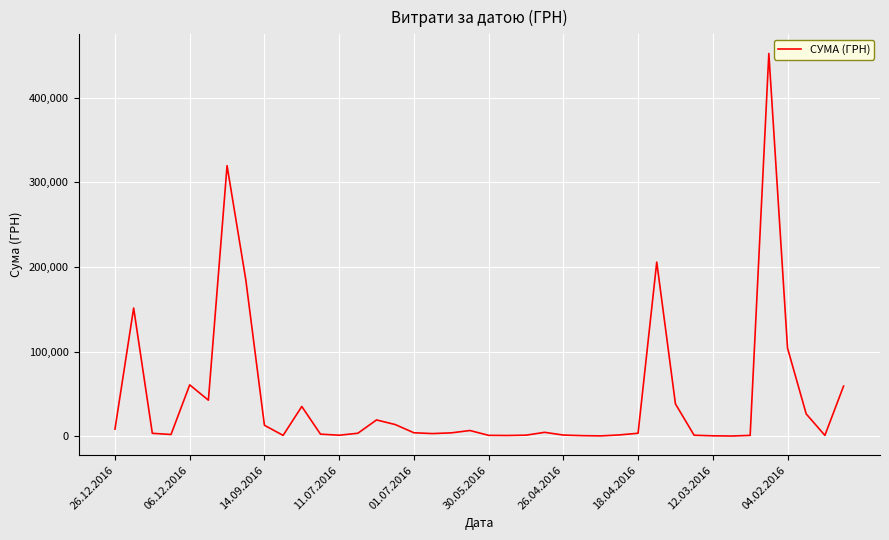

What is the difference between the maximum and minimum values?

451850.0